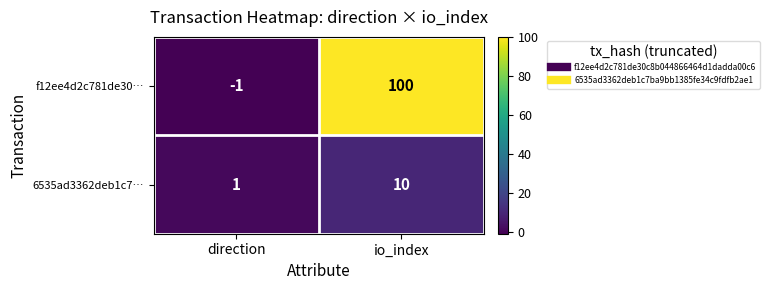

Which category has the lowest value across all series?

direction